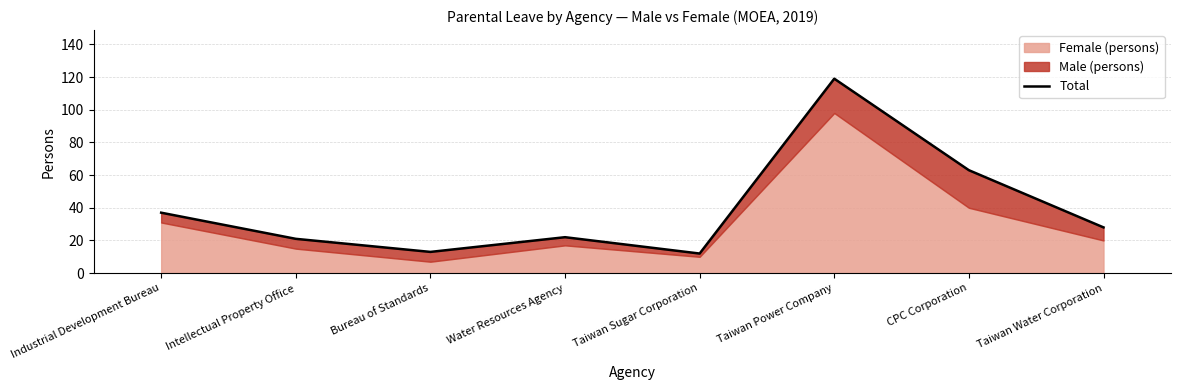

What is the maximum value shown in the chart?

119